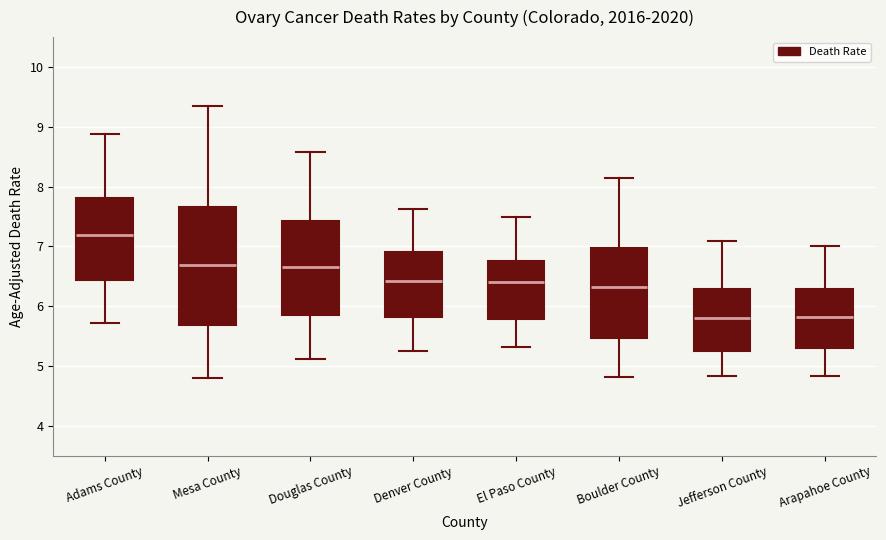

Where does the upper whisker of the box for Mesa County end on the y-axis? The values are not printed on the chart, so give them approximately, as read against the axis.

9.4